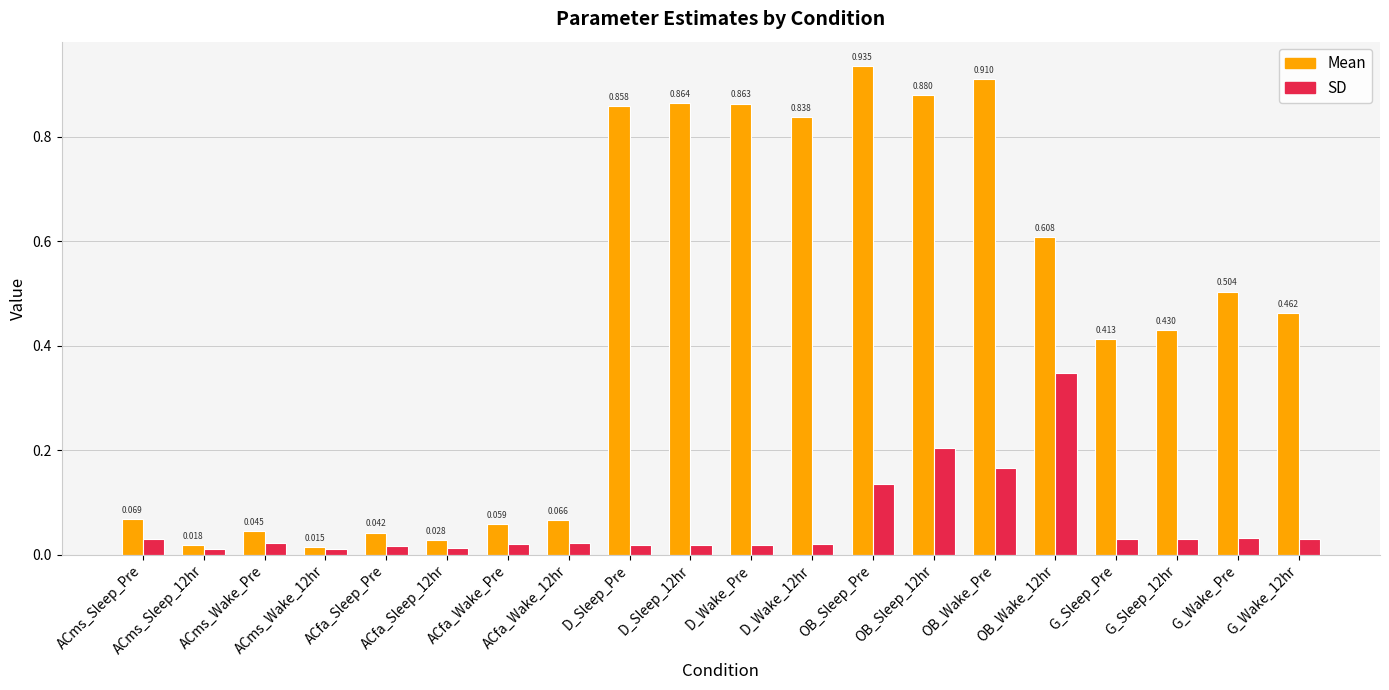

Rank the series by their average value, from lowest to highest.

SD, Mean